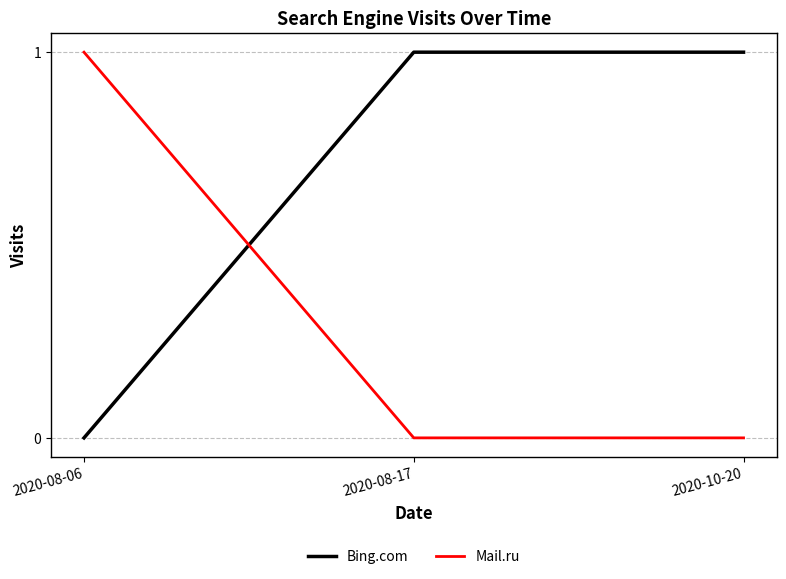

What is the total value across all series at 2020-10-20?

1